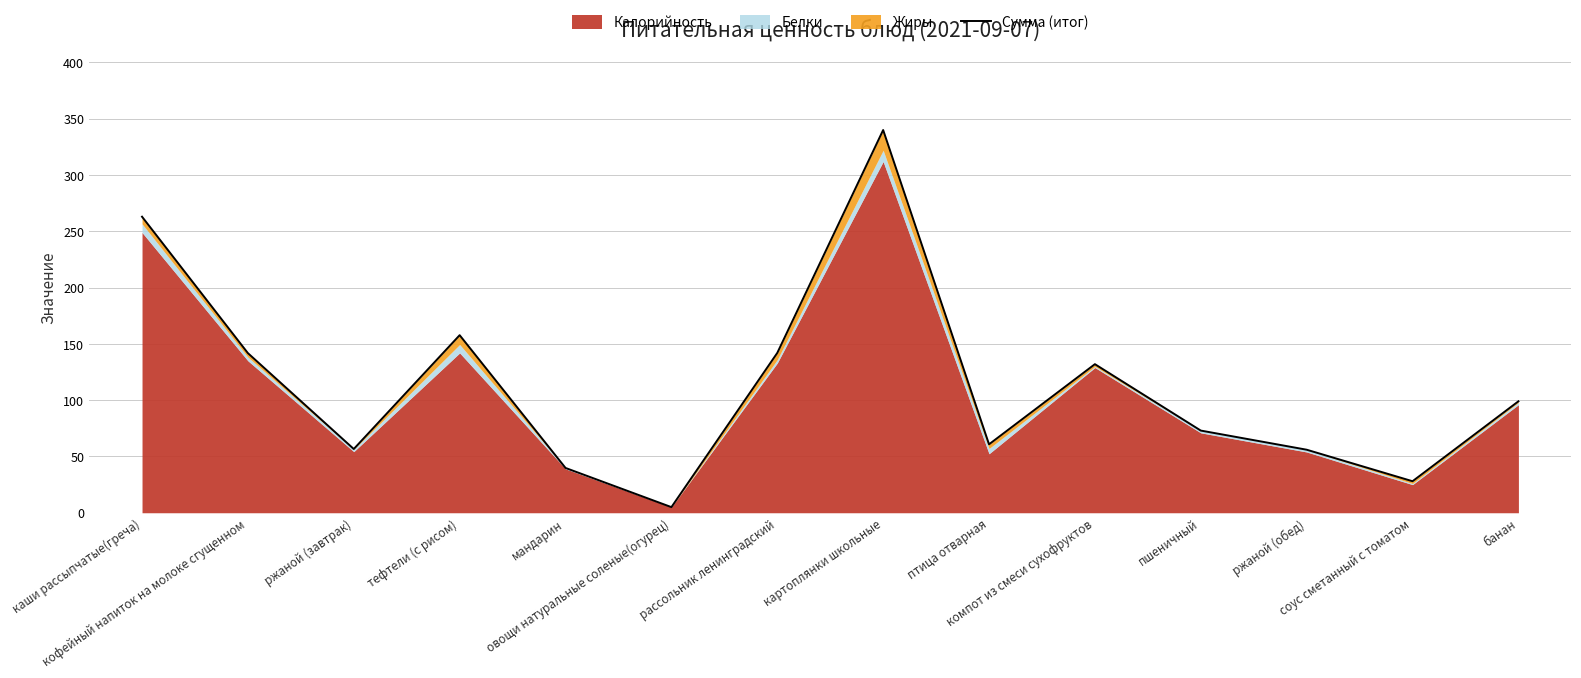

List the labels in order of value, largest first.

картоплянки школьные, каши рассыпчатые(греча), тефтели (с рисом), рассольник ленинградский, кофейный напиток на молоке сгущенном, компот из смеси сухофруктов, банан, пшеничный, птица отварная, ржаной (завтрак), ржаной (обед), мандарин, соус сметанный с томатом, овощи натуральные соленые(огурец)